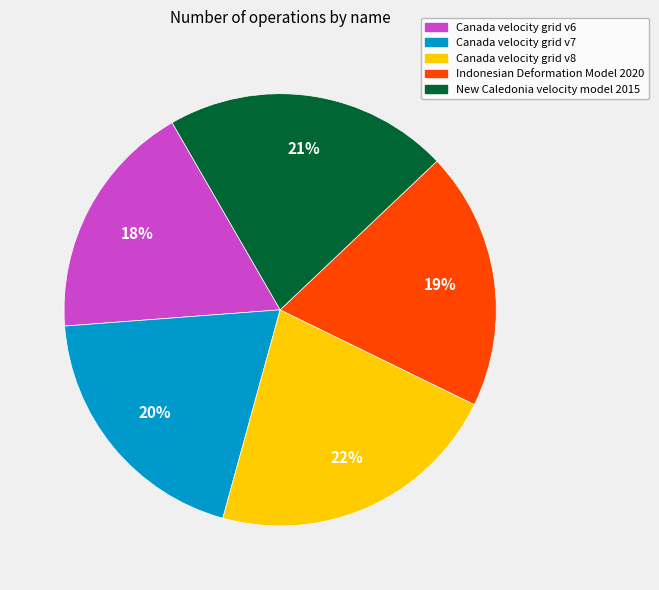

Which category has the biggest portion of the pie?

Canada velocity grid v8